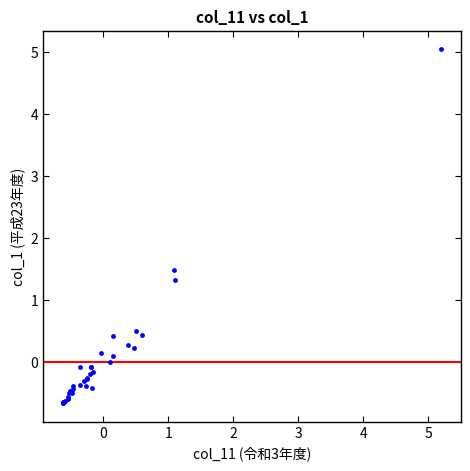

What Y value in the scatter plot is closest to 2?

1.5